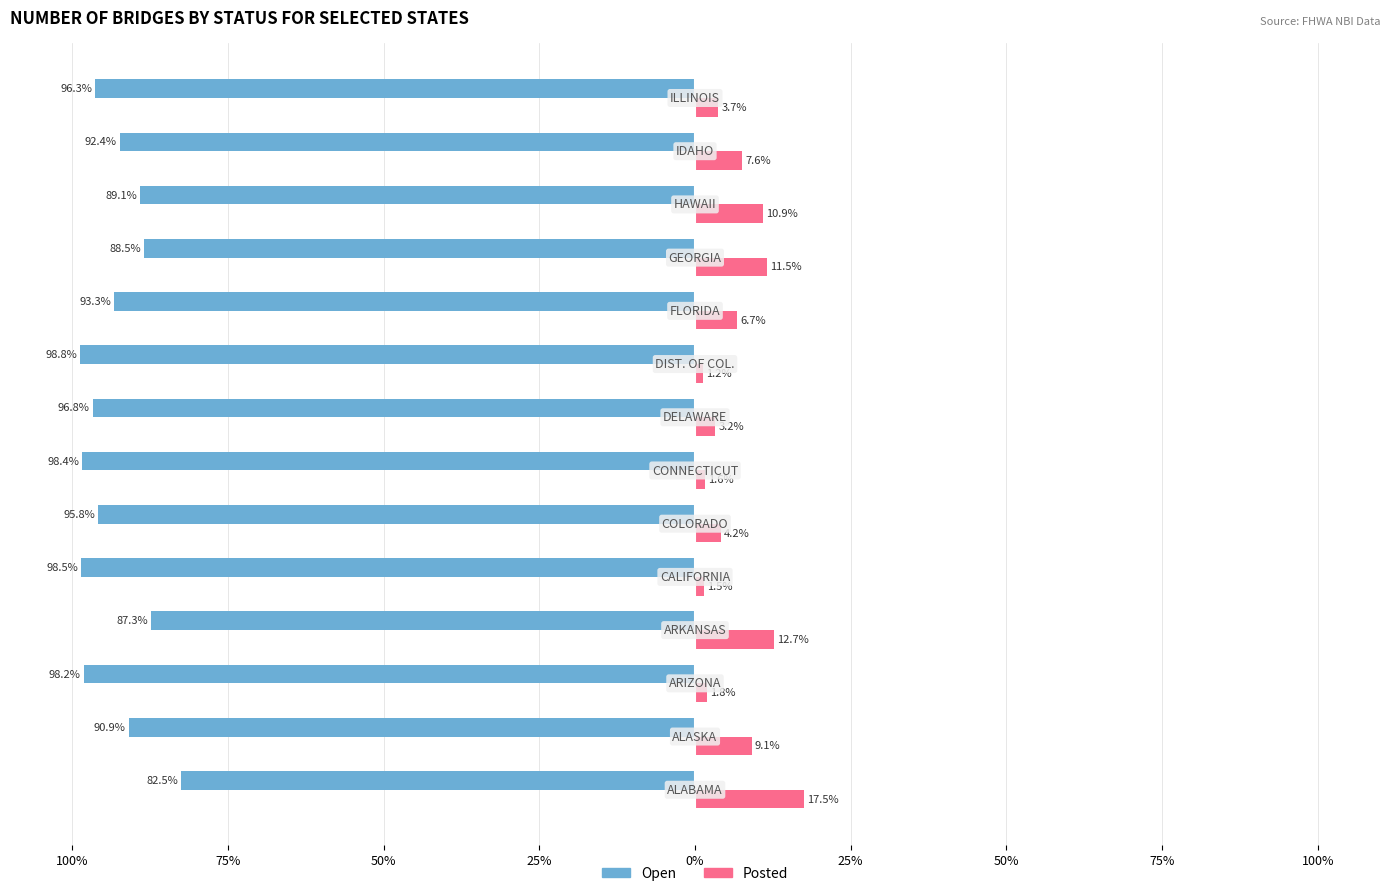

What is the smallest value displayed?

-98.8